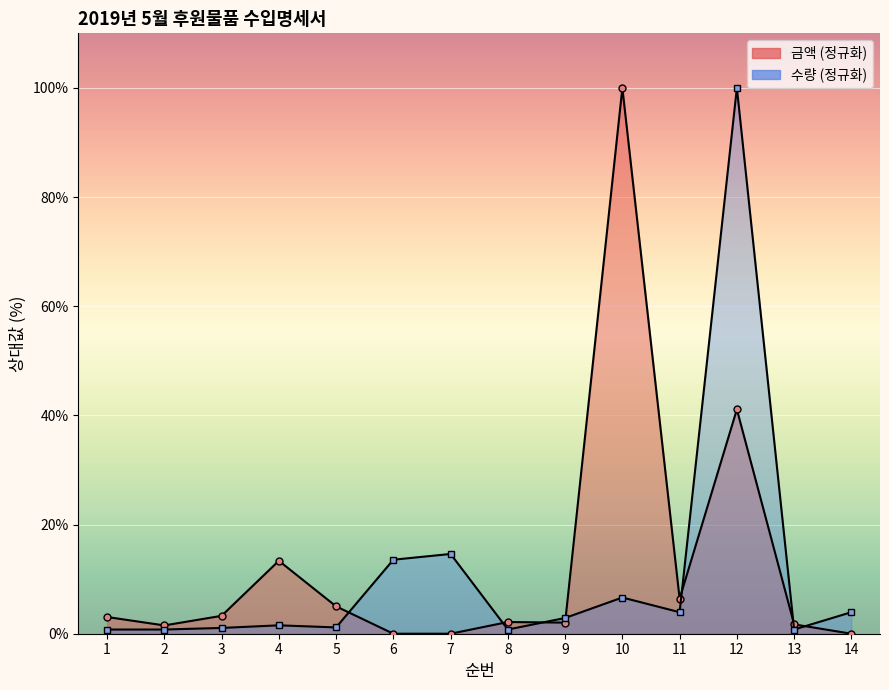

Does the chart display data point markers on the line(s)?

Yes